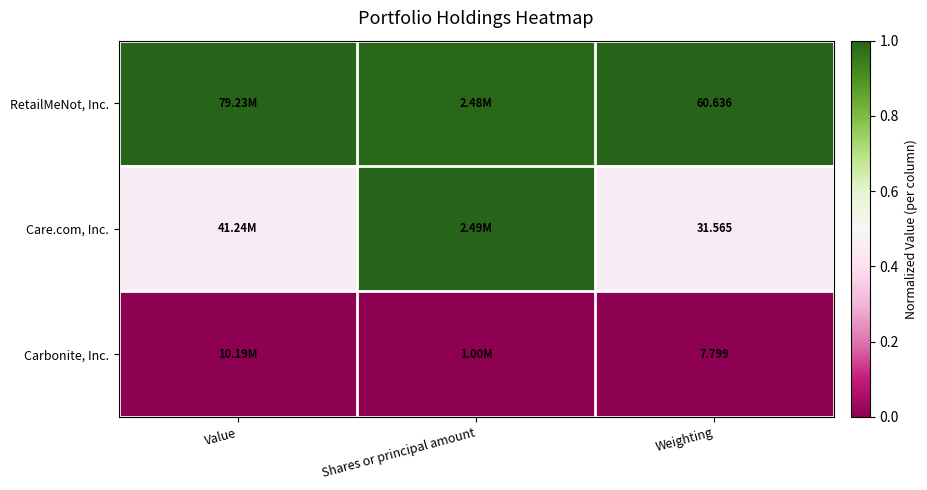

Is the value of Carbonite, Inc. at Weighting greater than the value of Care.com, Inc. at Weighting?

No